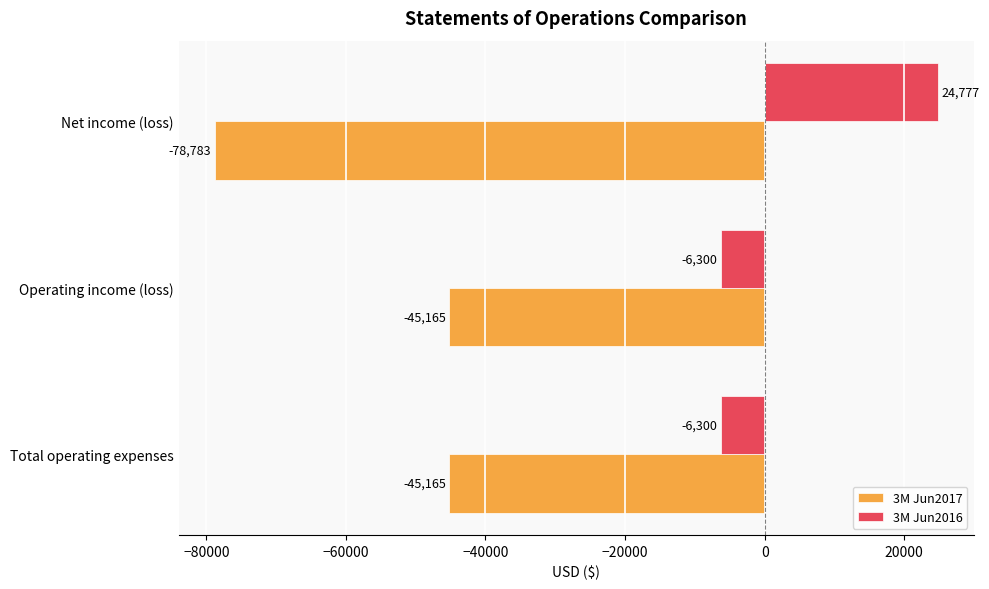

Is the value of 3M Jun2017 at Operating income (loss) greater than the value of 3M Jun2016 at Net income (loss)?

No